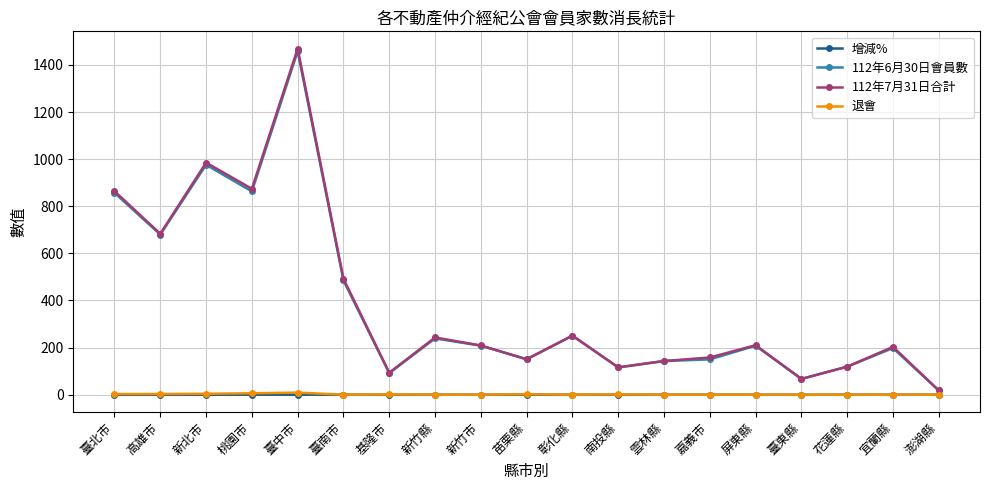

Which series has the widest spread of values?

112年7月31日合計